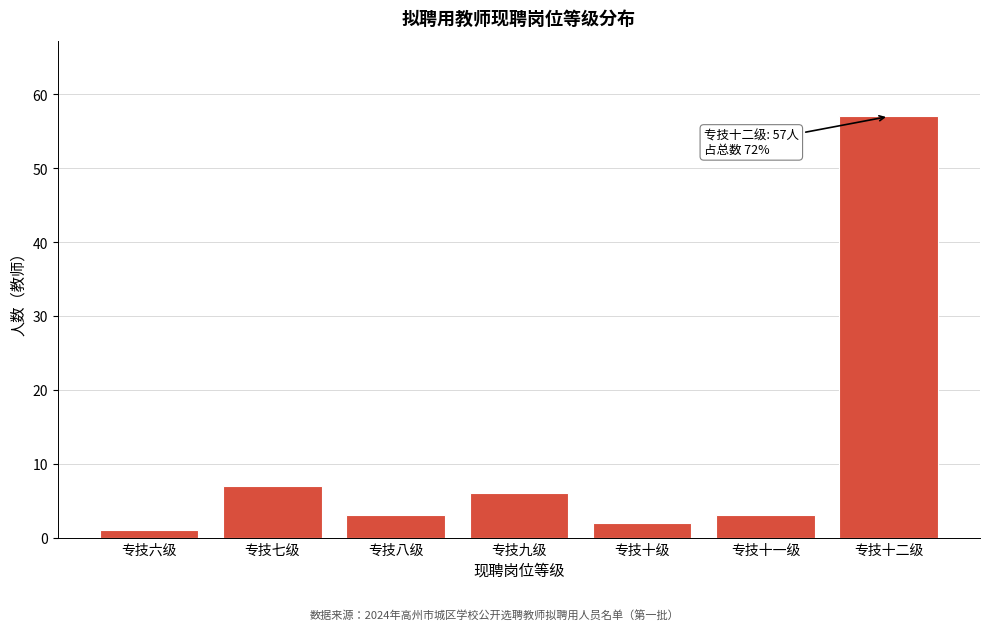

Reading left to right, list all the values displayed in this chart.

1	7	3	6	2	3	57